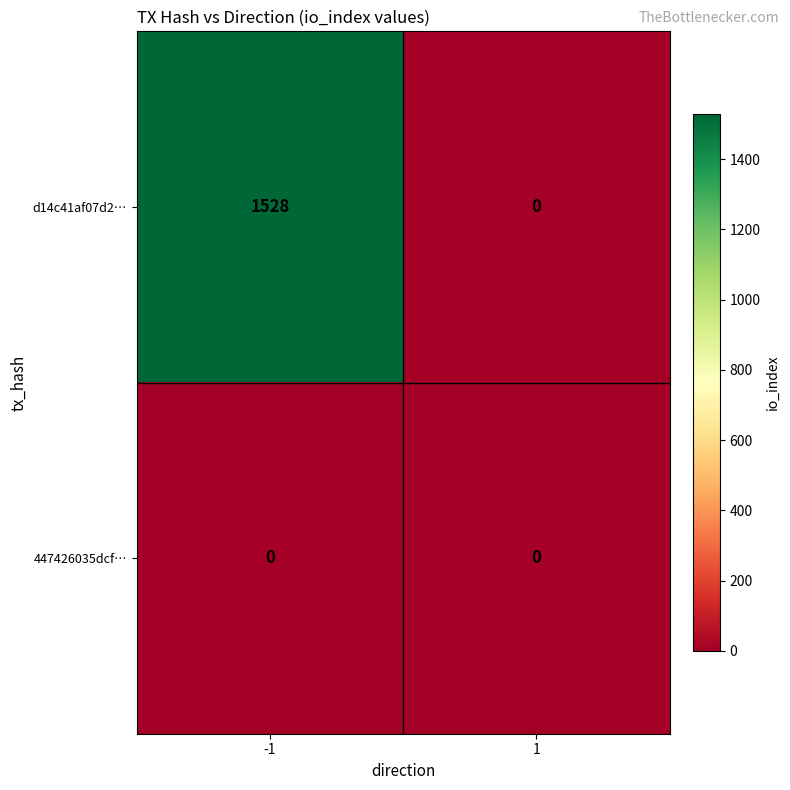

True or false: 447426035dcf… has a value of 0 at 1.

True